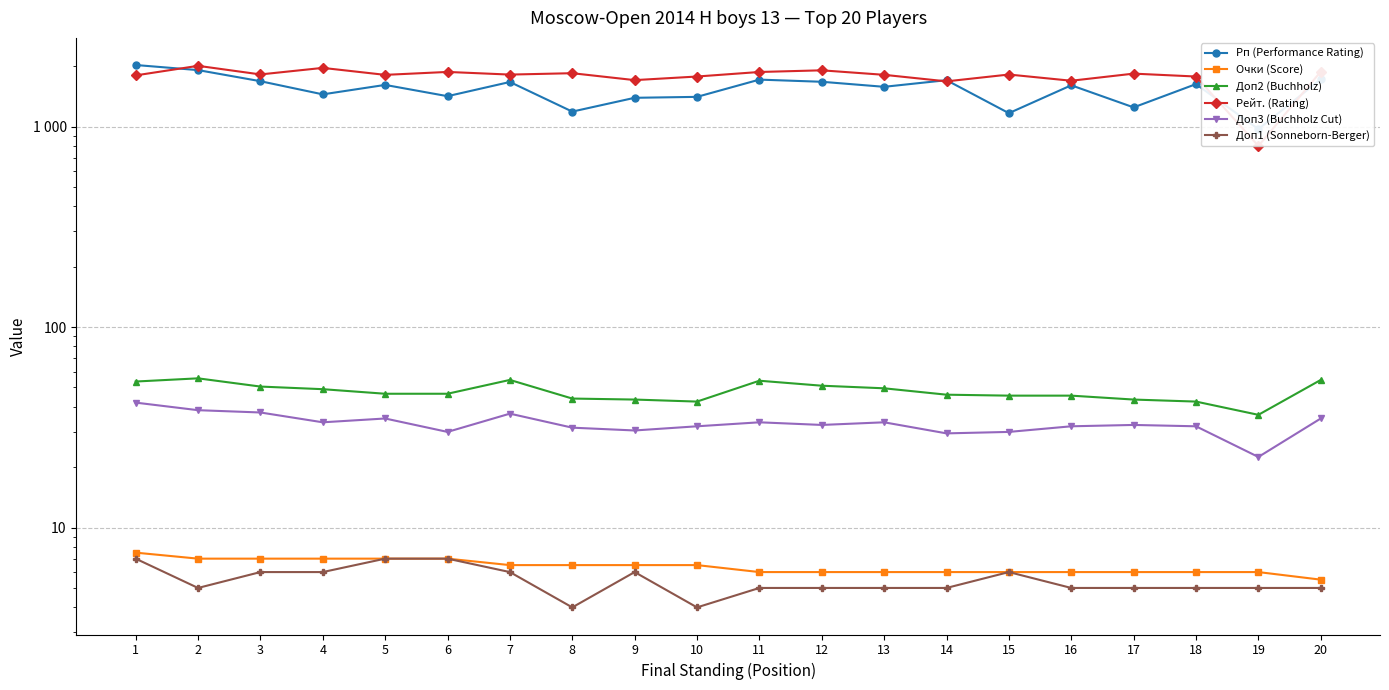

True or false: Доп3 (Buchholz Cut) and Очки (Score) intersect in this chart.

False